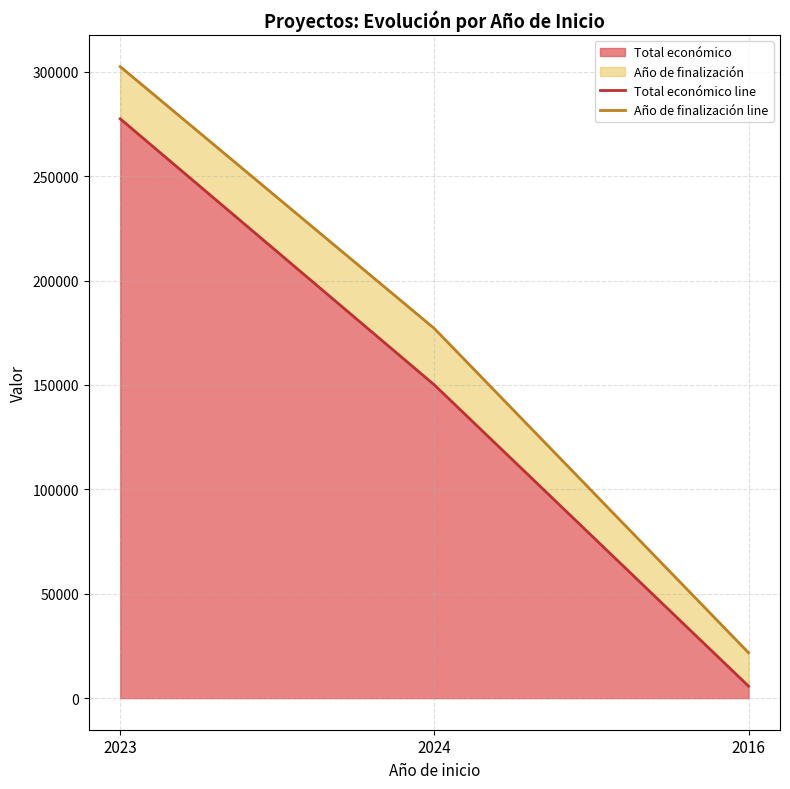

Which series has the largest total across all categories?

Año de finalización line